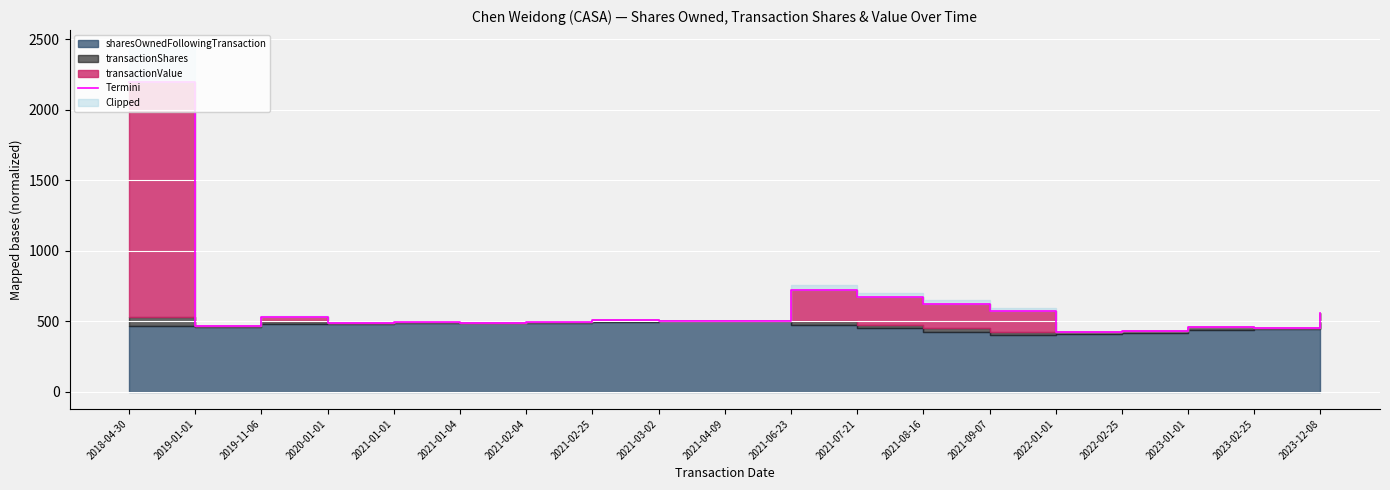

List the labels in order of value, largest first.

2018-04-30, 2021-06-23, 2021-07-21, 2021-08-16, 2021-09-07, 2023-12-08, 2019-11-06, 2021-02-25, 2021-04-09, 2021-03-02, 2021-02-04, 2021-01-01, 2021-01-04, 2020-01-01, 2019-01-01, 2023-01-01, 2023-02-25, 2022-02-25, 2022-01-01